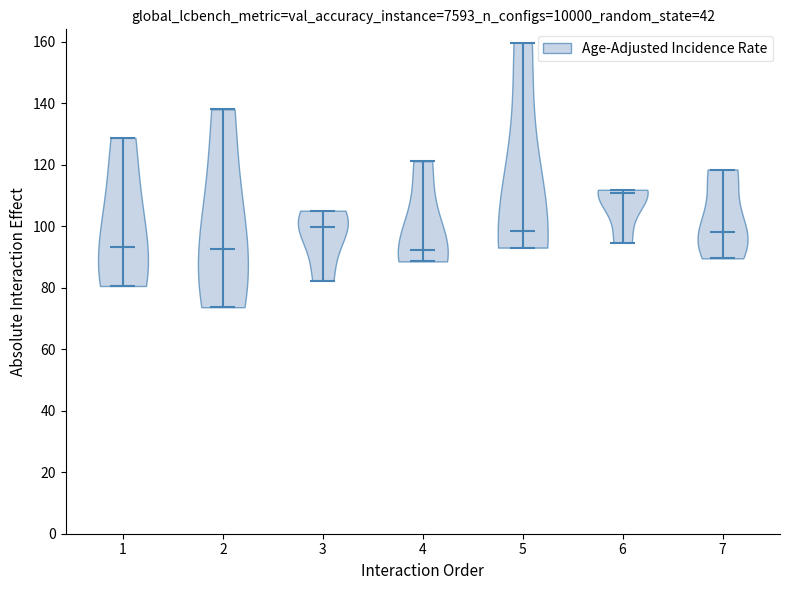

Which violin has the highest median line?

6